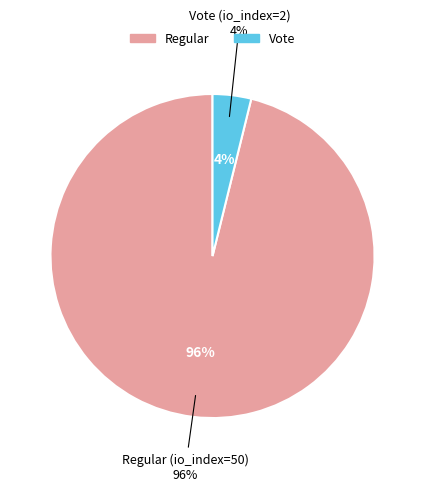

To the nearest percent, what is the difference between the Regular (io_index=50) and Vote (io_index=2) slice percentages?

92%